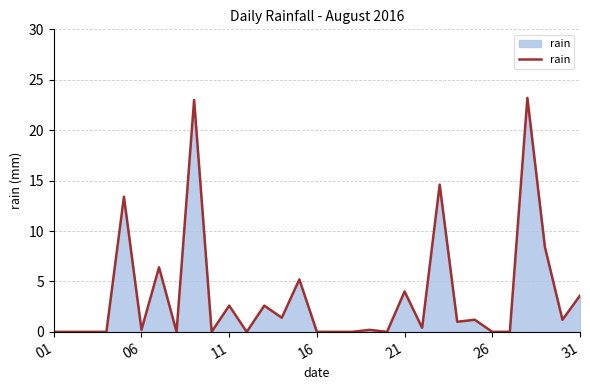

What is the greatest value displayed?

23.2